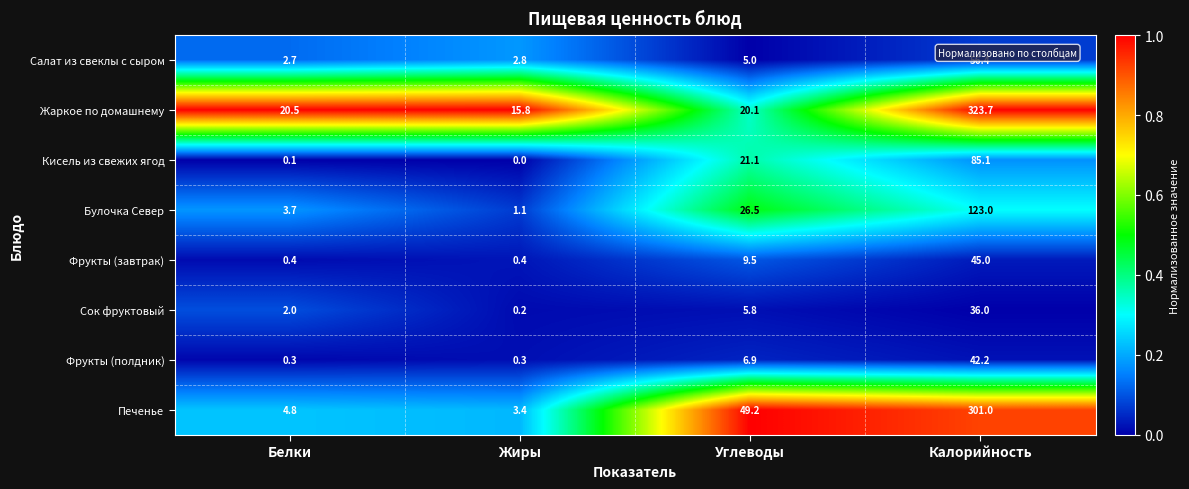

What is the highest value of the Жаркое по домашнему series?

323.7